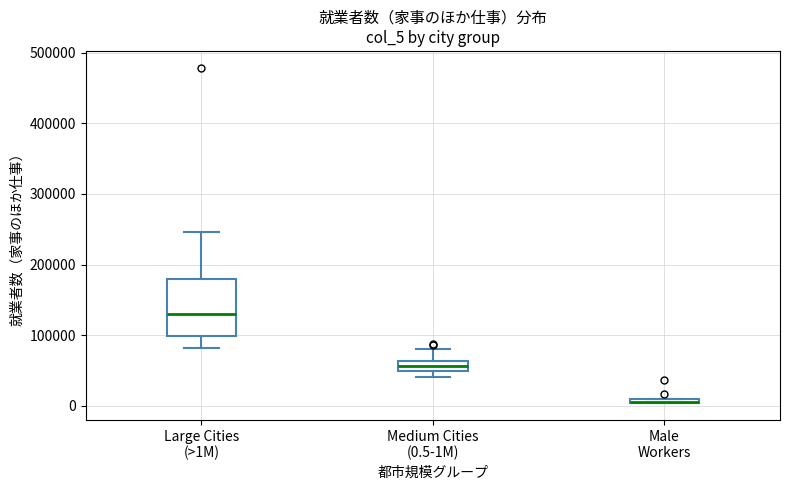

Where is the upper edge of the box for Medium Cities (0.5-1M) on the y-axis? The values are not printed on the chart, so give them approximately, as read against the axis.

60000